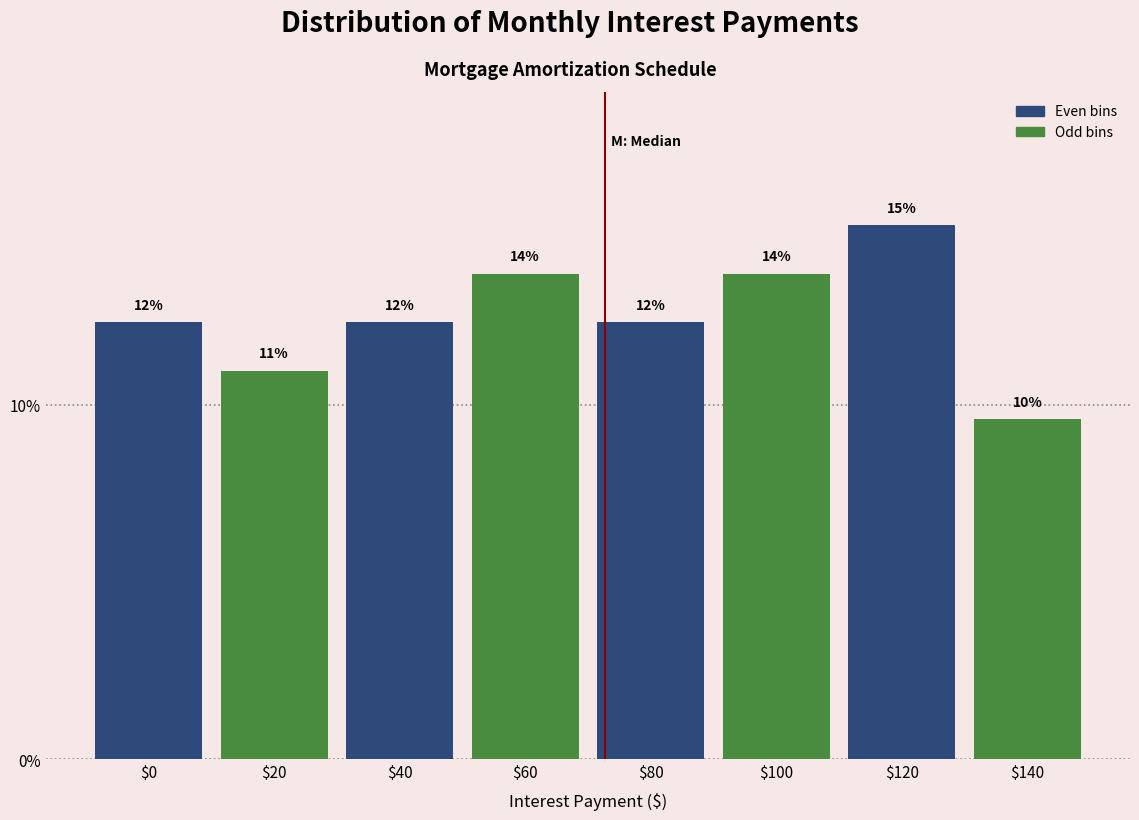

Are the bars horizontal?

No